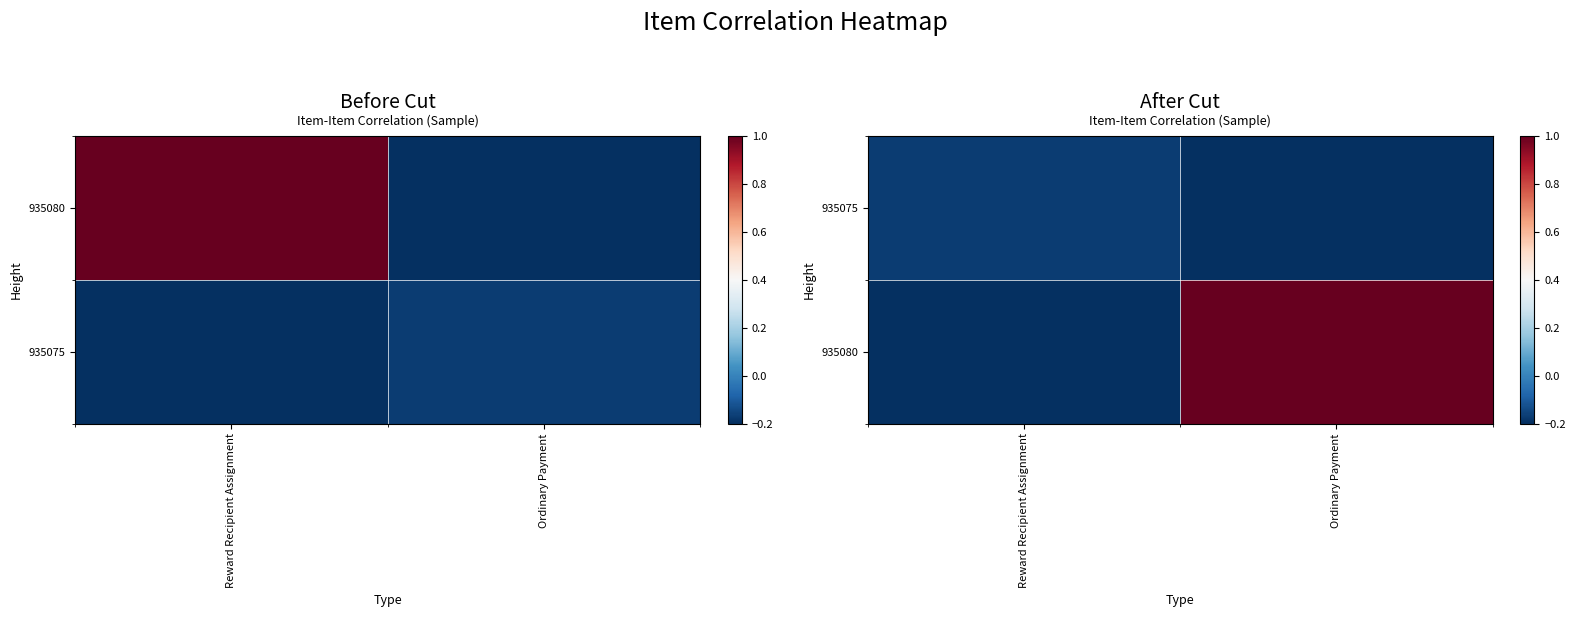

What is the minimum value for 935080?

-0.2